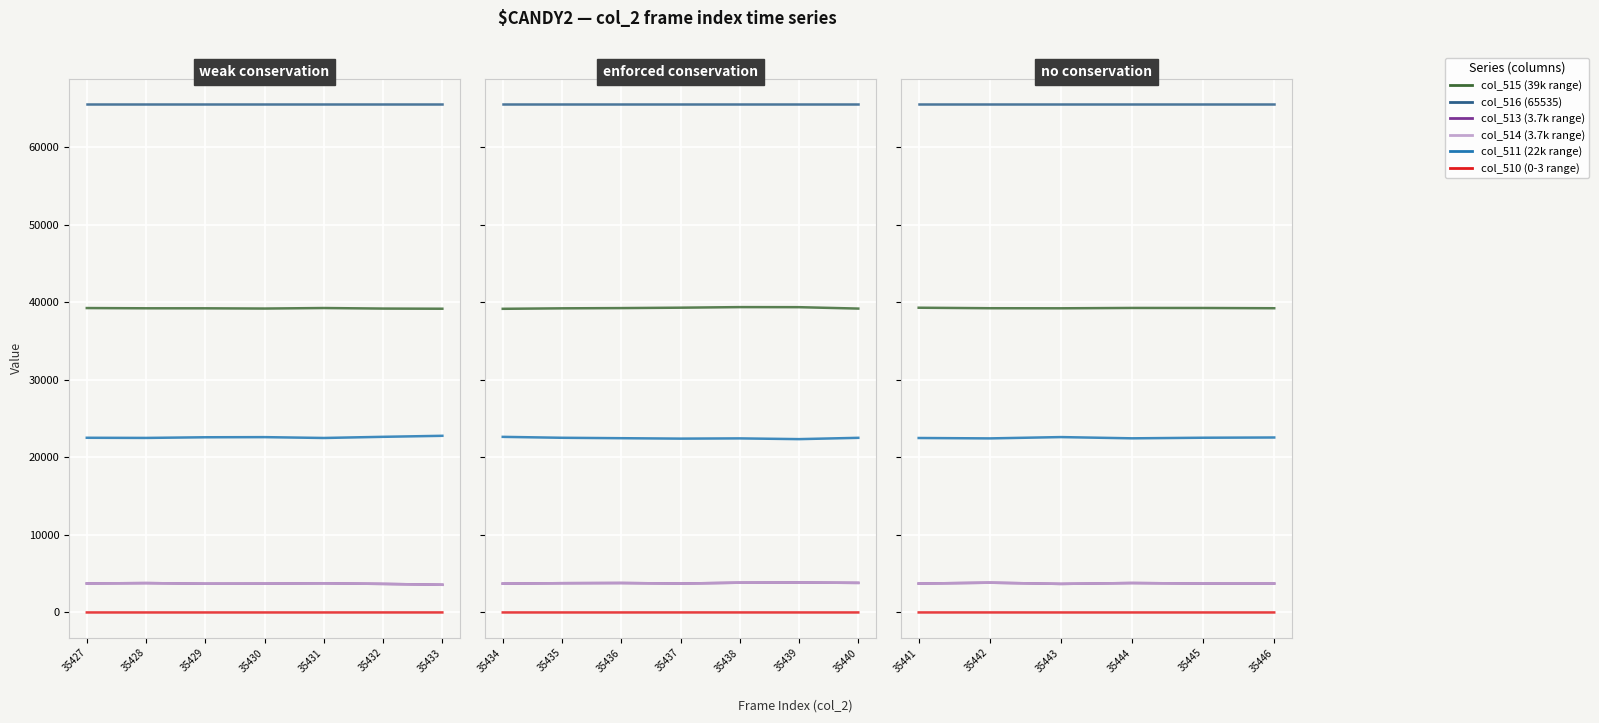

The col_515 series shows 39273 at 35431. True or false?

True